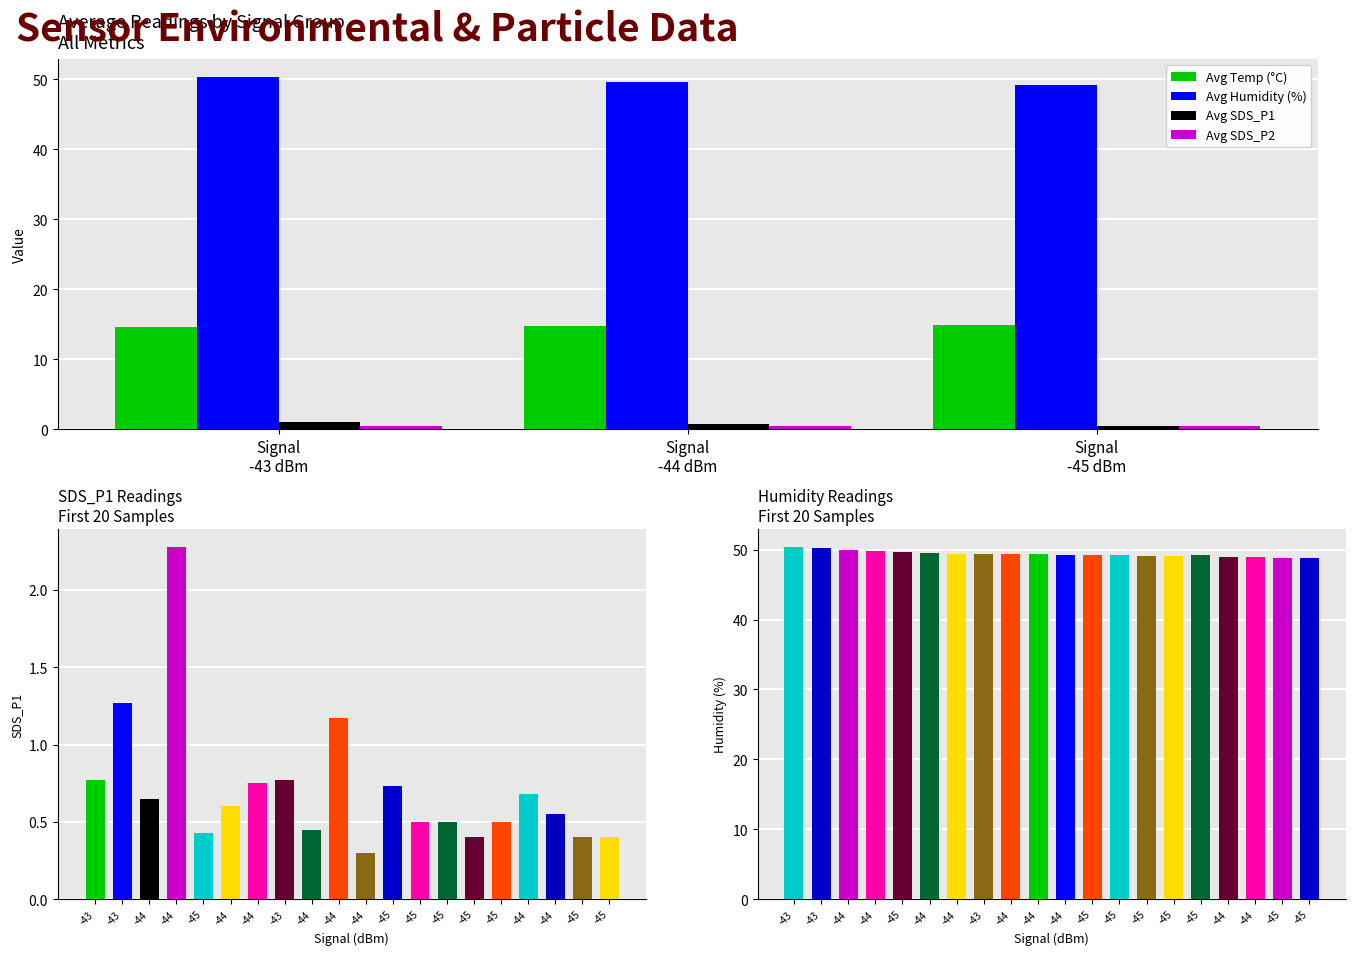

At Signal
-44 dBm, list the series in order from smallest to largest.

Avg SDS_P2, Avg SDS_P1, Avg Temp (°C), Avg Humidity (%)